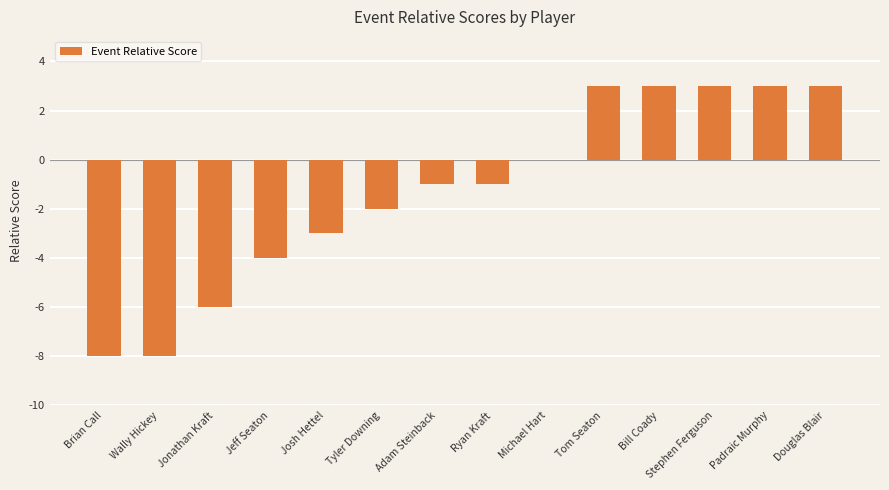

Where does the data first go above -1?

Michael Hart